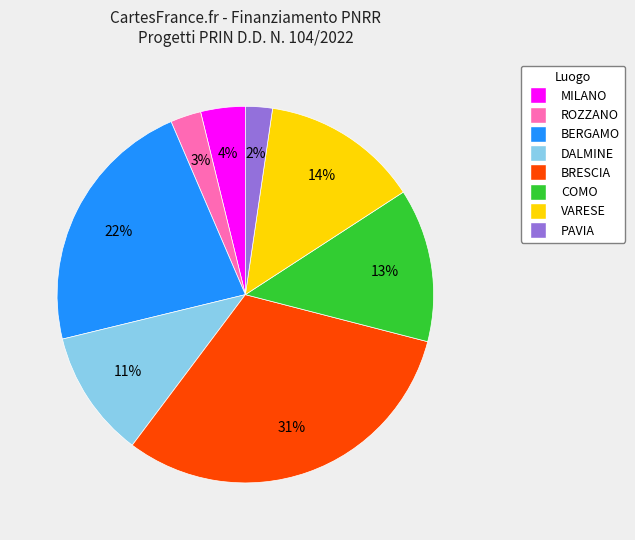

To the nearest percent, what is the difference between the largest and smallest slice percentages?

29%